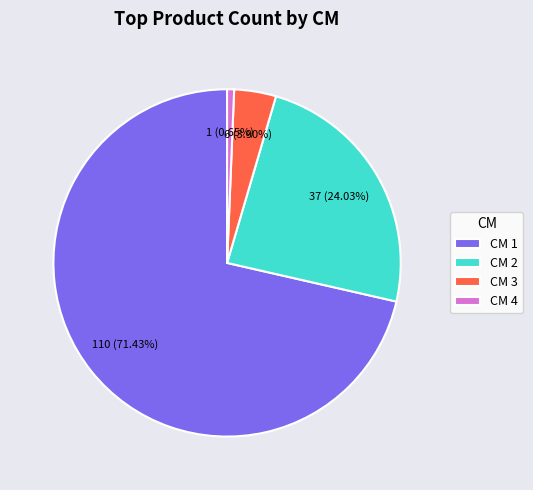

Rank the categories by value from highest to lowest.

CM 1, CM 2, CM 3, CM 4